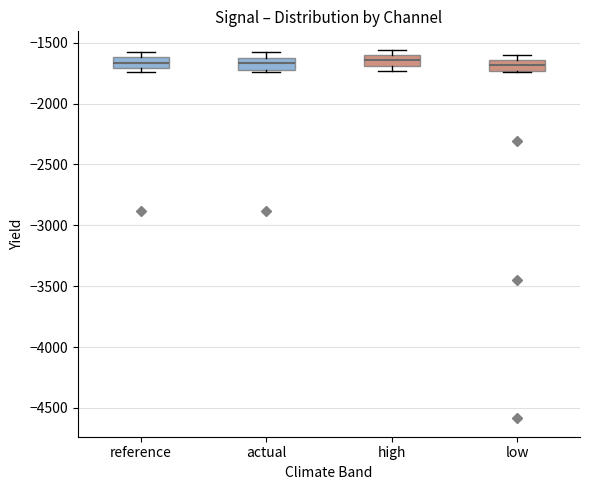

Reading left to right, read every box against the y-axis: the position of its median line, the range the box covers, and the ends of its whiskers. The values are not printed on the chart, so give them approximately, as read against the axis.

reference: median -1650, box -1700 to -1600, whiskers -1750 to -1600 (just above the box's upper edge)
actual: median -1650, box -1700 to -1600, whiskers -1750 to -1600 (just above the box's upper edge)
high: median -1650, box -1700 to -1600, whiskers -1750 to -1550
low: median -1700, box -1750 to -1650, whiskers -1750 to -1600